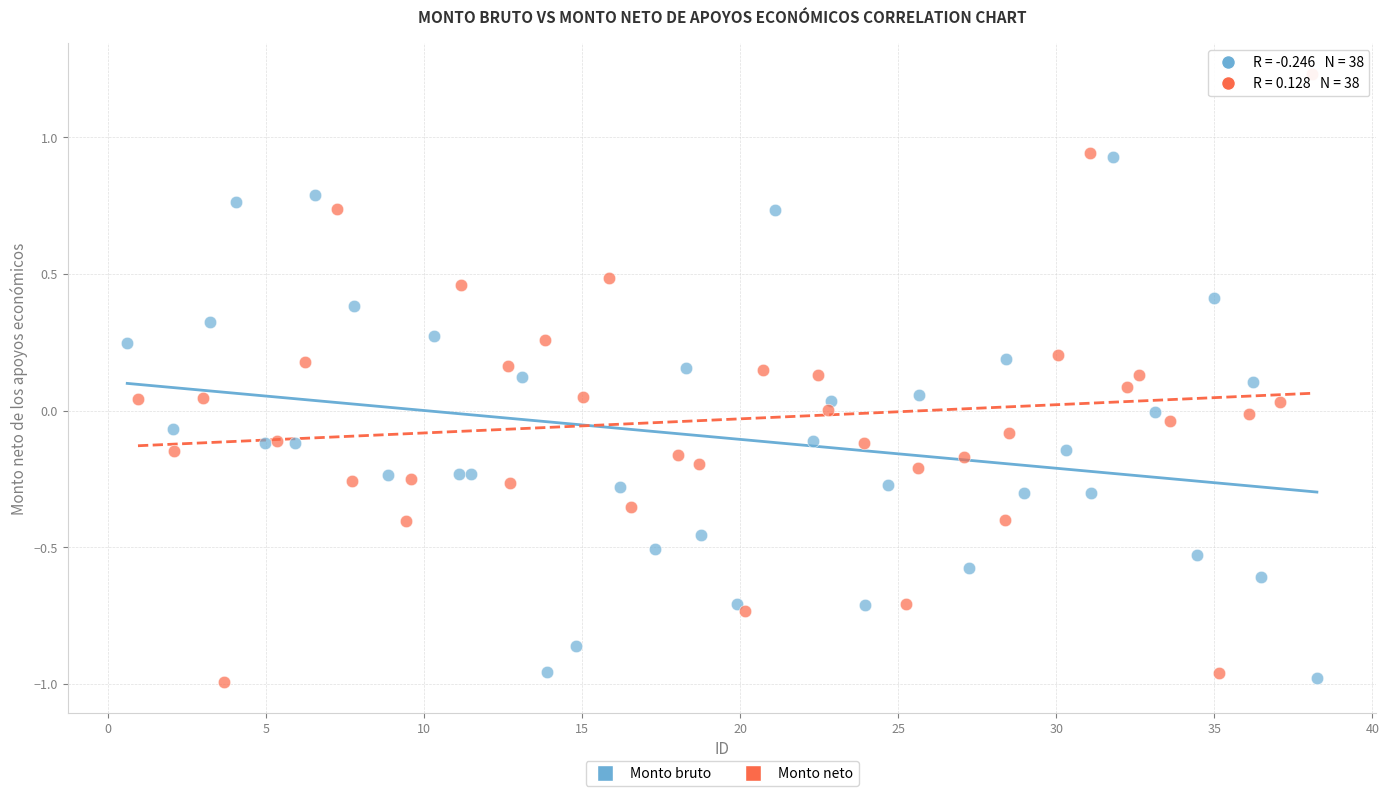

Which series has the widest spread of Y values?

Monto neto